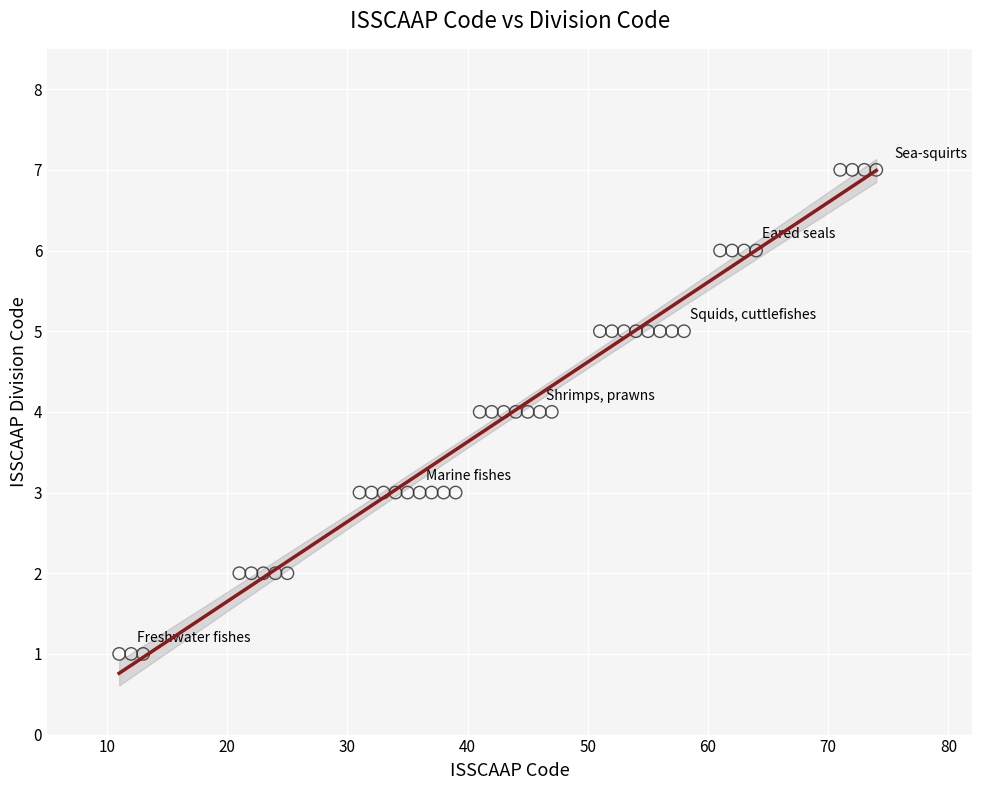

What is the range of X values (max minus min)?

63